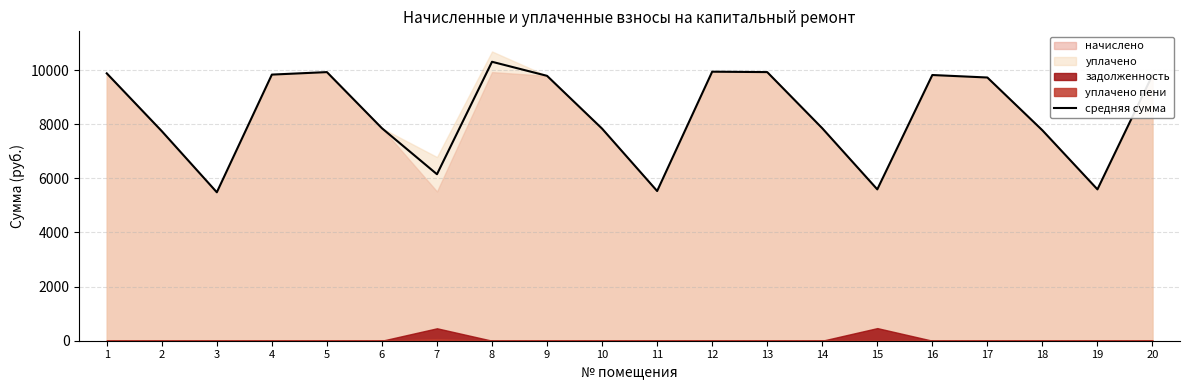

Count the number of values greater than 9722.

10